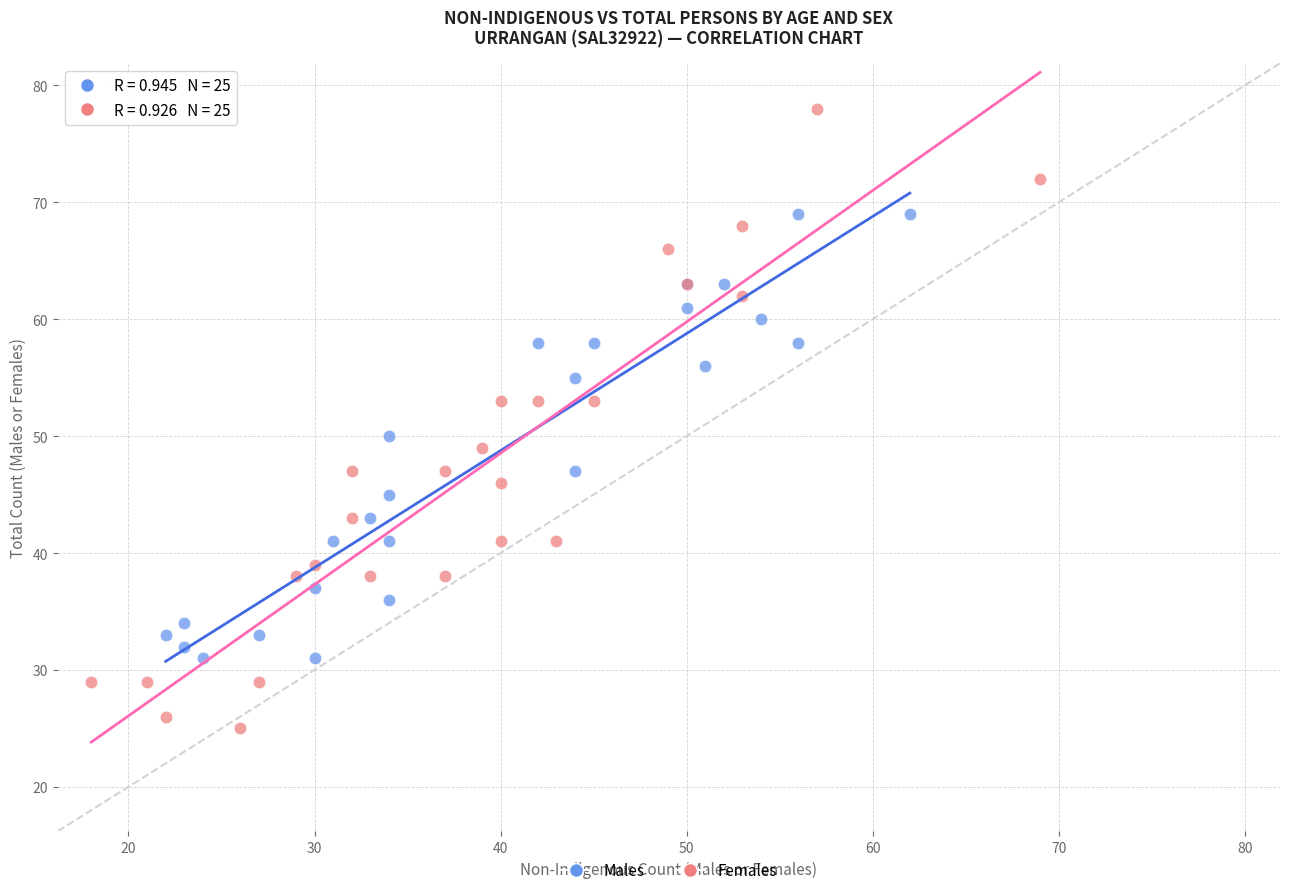

Which series contains the highest Y value?

Females